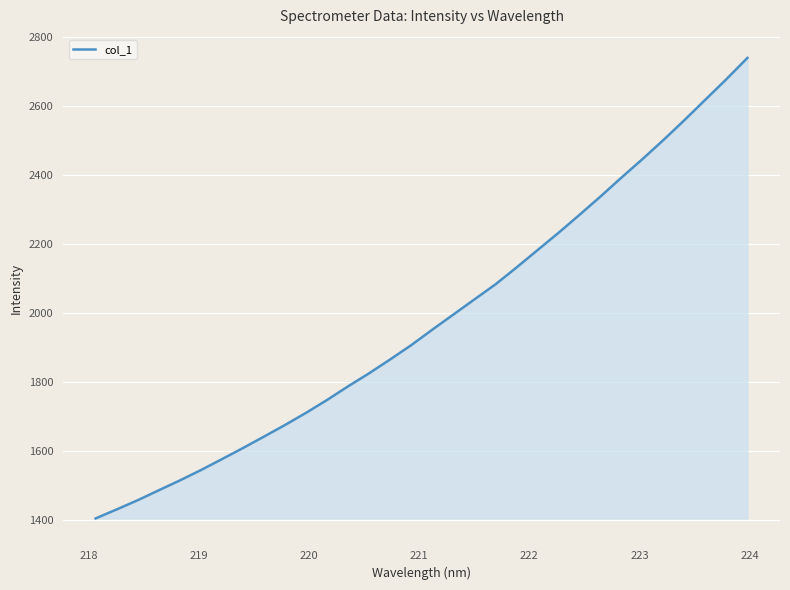

What is the difference between the maximum and minimum values?

1334.7